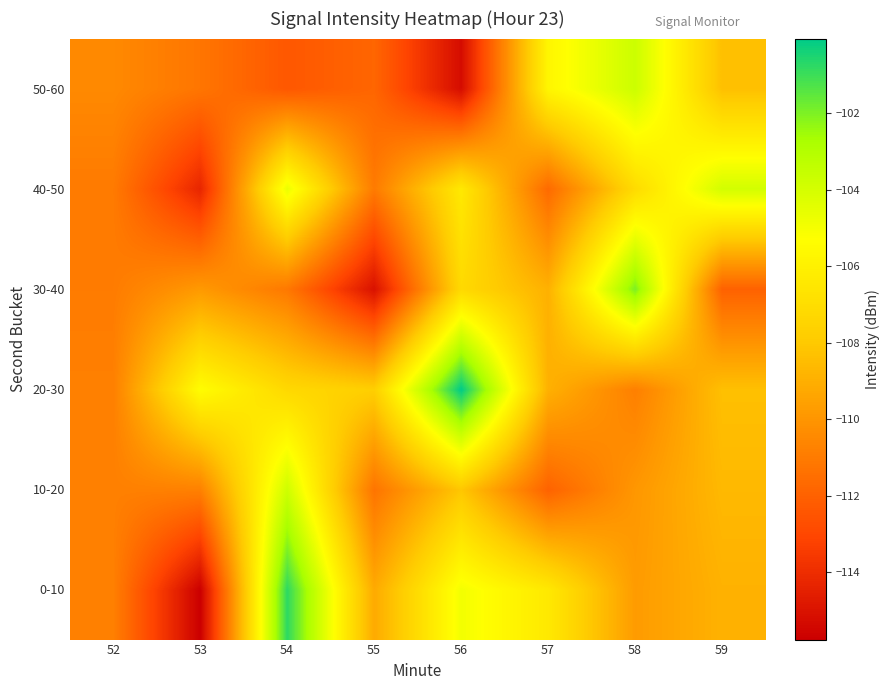

Which series has the largest total across all categories?

20-30